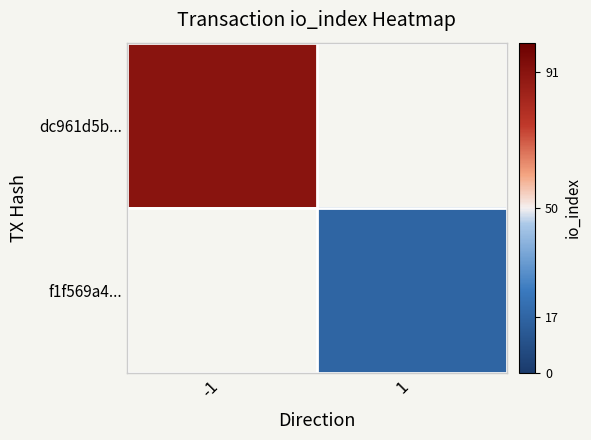

Rank the categories by dc961d5b... value from lowest to highest.

-1, 1